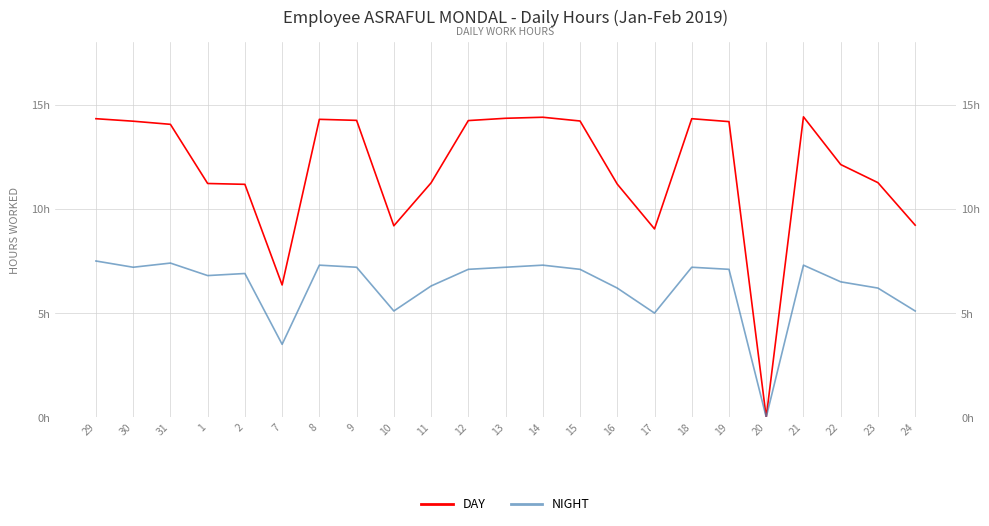

What is the difference between the maximum and minimum values in the NIGHT series?

7.5